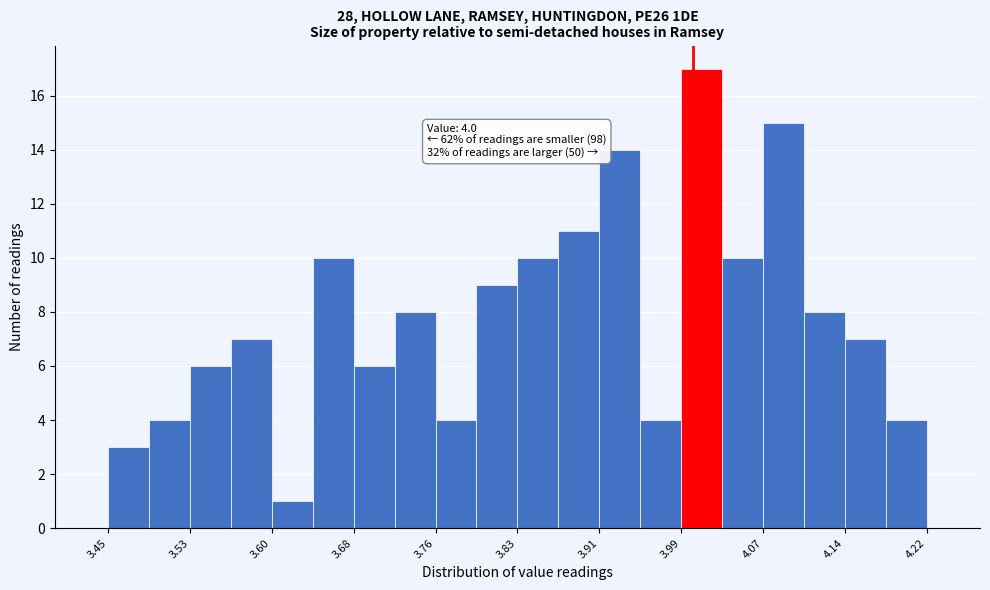

Read against the x-axis, roughly where is the centre of the tallest bar?

4.01